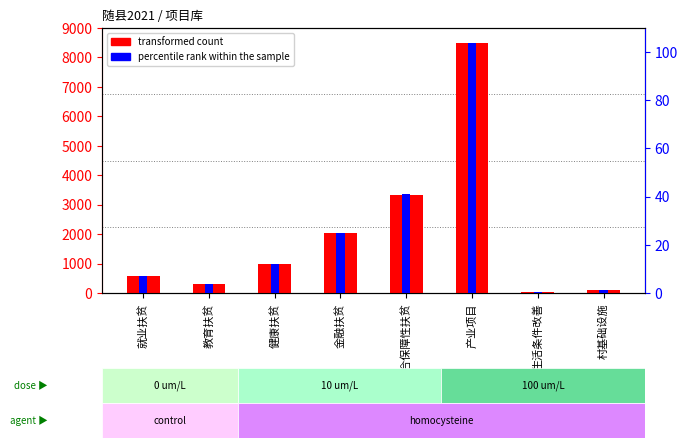

What is the greatest value displayed?

8500.0